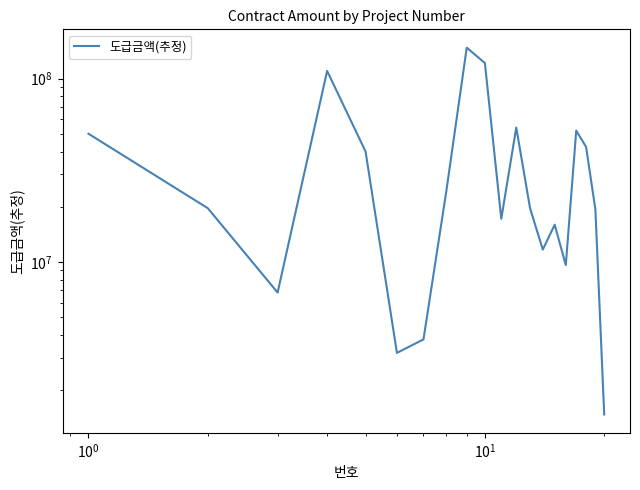

How many interior local peaks (higher than both neighbors) does the data have?

5